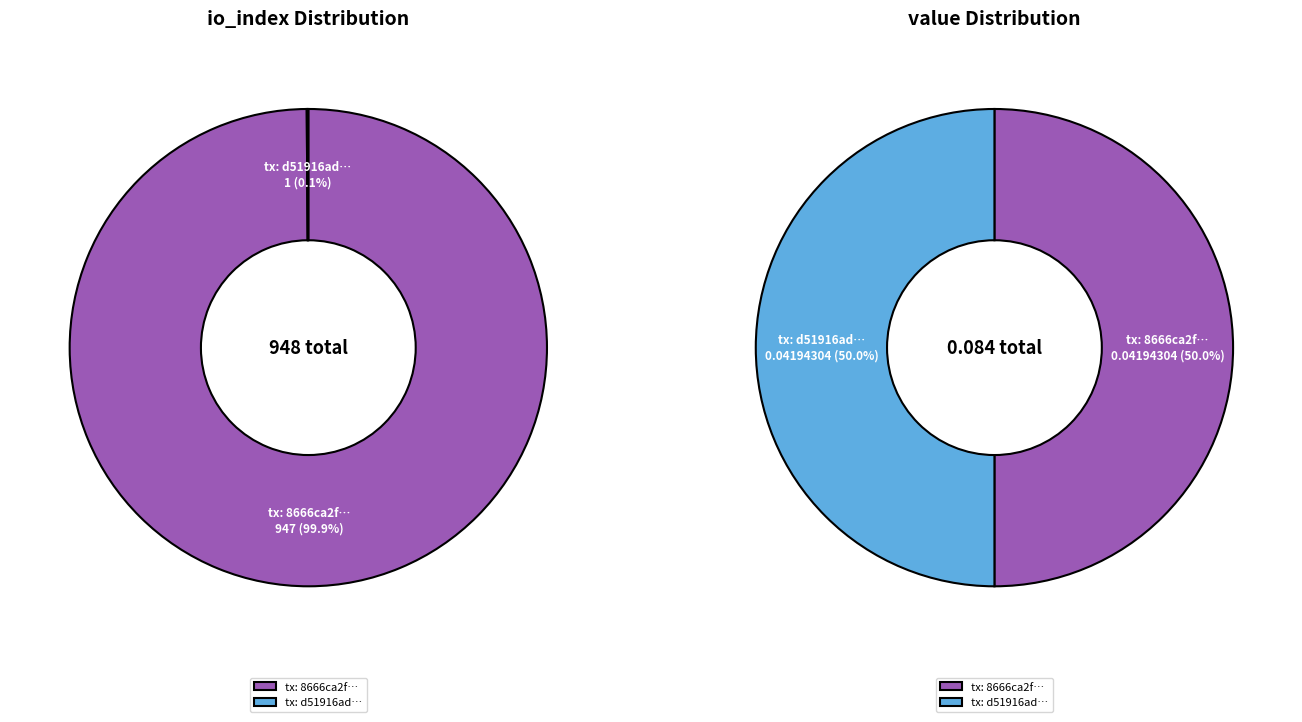

Between values_value and values_io_index, which is larger?

values_io_index